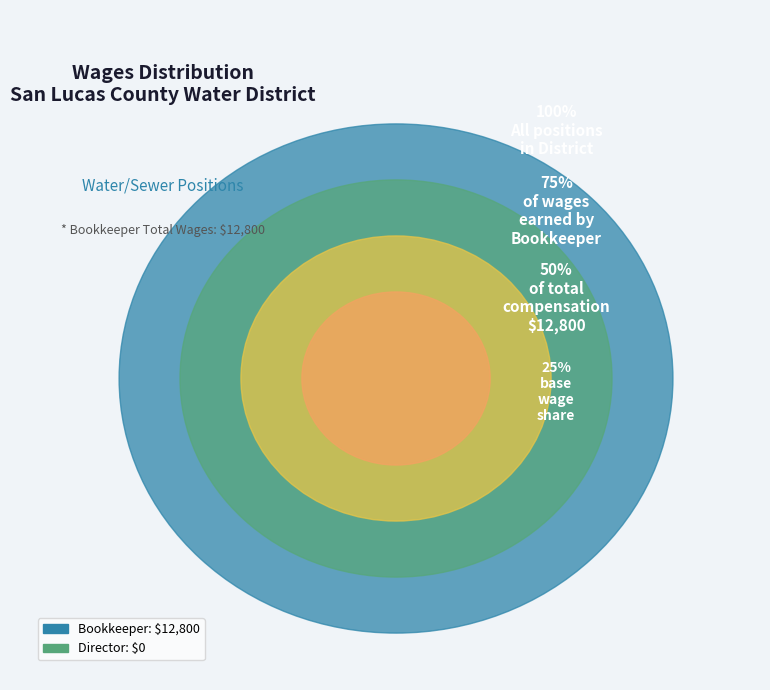

Combined, do Director and Bookkeeper account for over 50%?

Yes